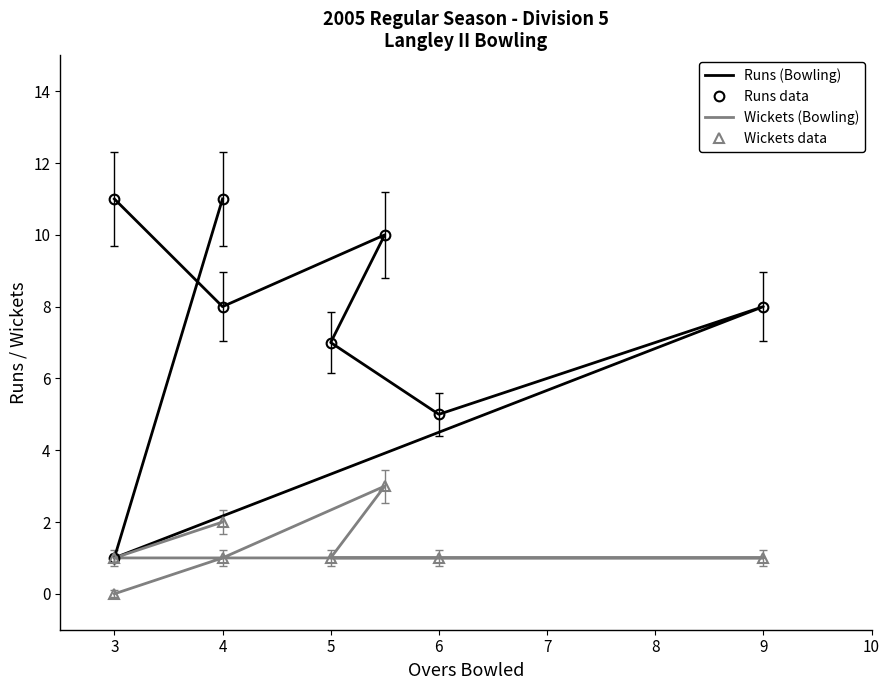

Which series changed the most between 3 and 7?

Runs (Bowling)